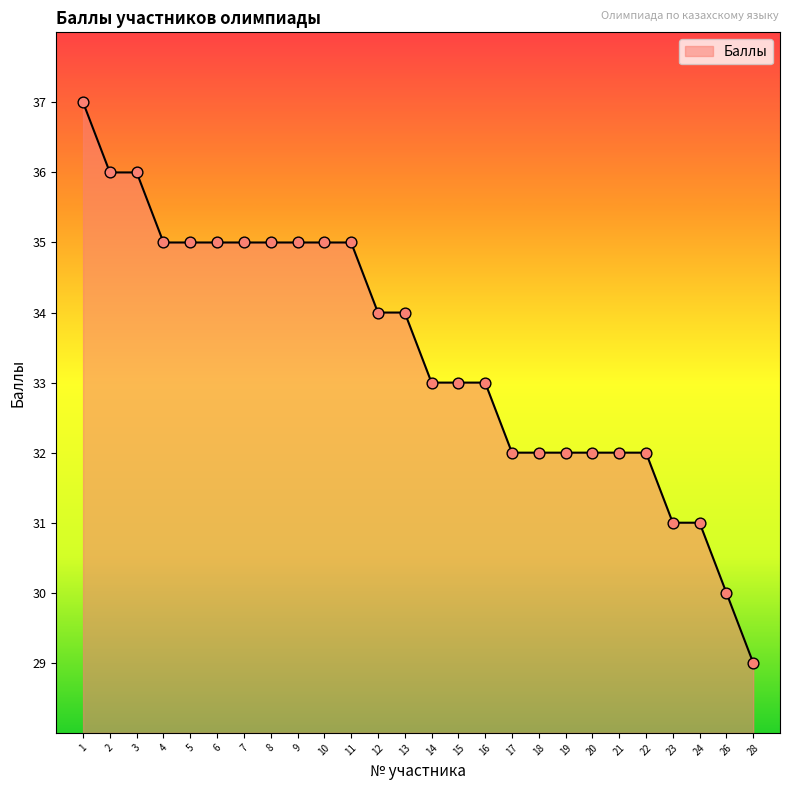

What is the change in value from 2 to 12?

-2